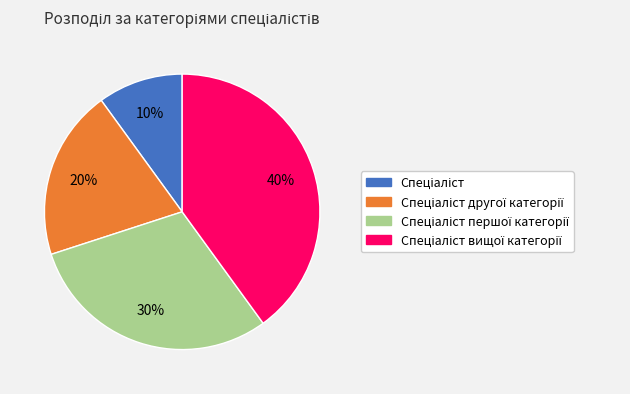

Is there any slice that represents more than half of the pie?

No